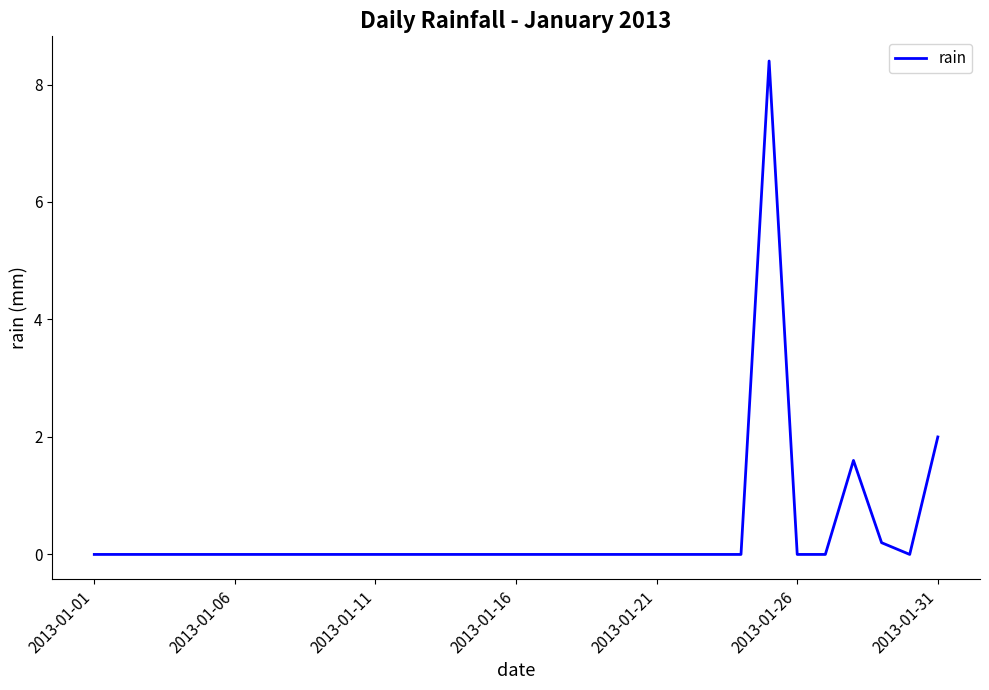

Reading right to left, what are all the values shown in this chart?

2.0	0.0	0.2	1.6	0.0	0.0	8.4	0.0	0.0	0.0	0.0	0.0	0.0	0.0	0.0	0.0	0.0	0.0	0.0	0.0	0.0	0.0	0.0	0.0	0.0	0.0	0.0	0.0	0.0	0.0	0.0